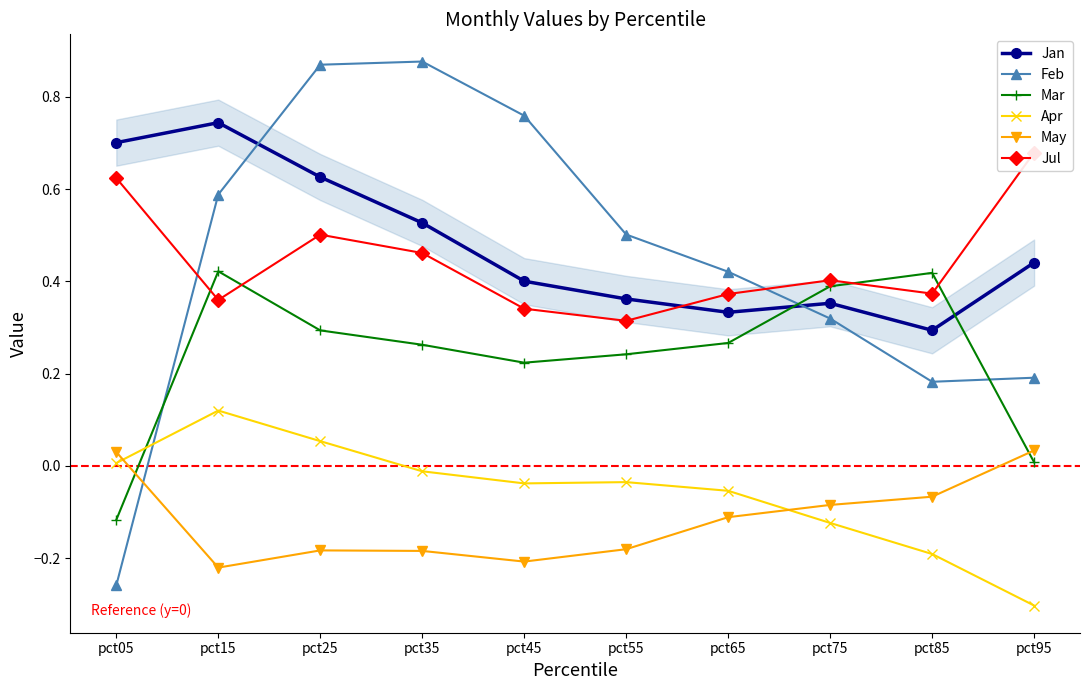

Where is the first local maximum for May?

pct25